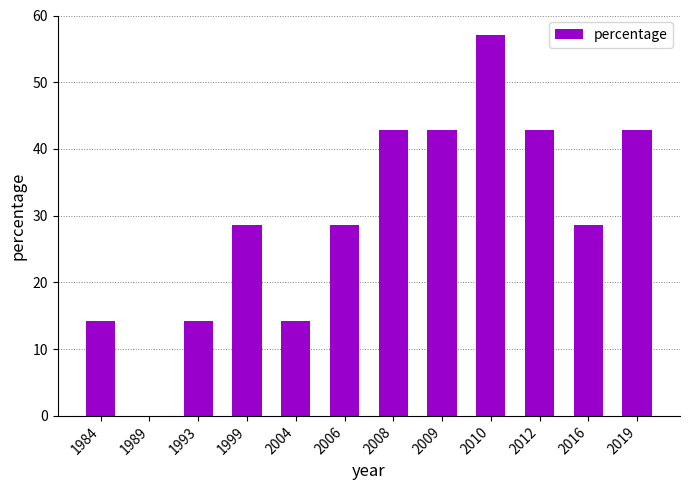

Approximately how many times larger is the value at 1984 compared to 2016?

0.5